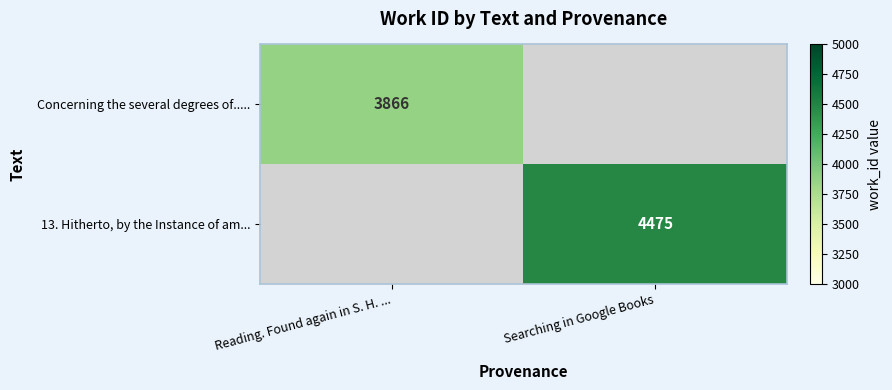

The Concerning the several degrees of..... series shows 6343.0 at Reading. Found again in S. H. .... True or false?

False